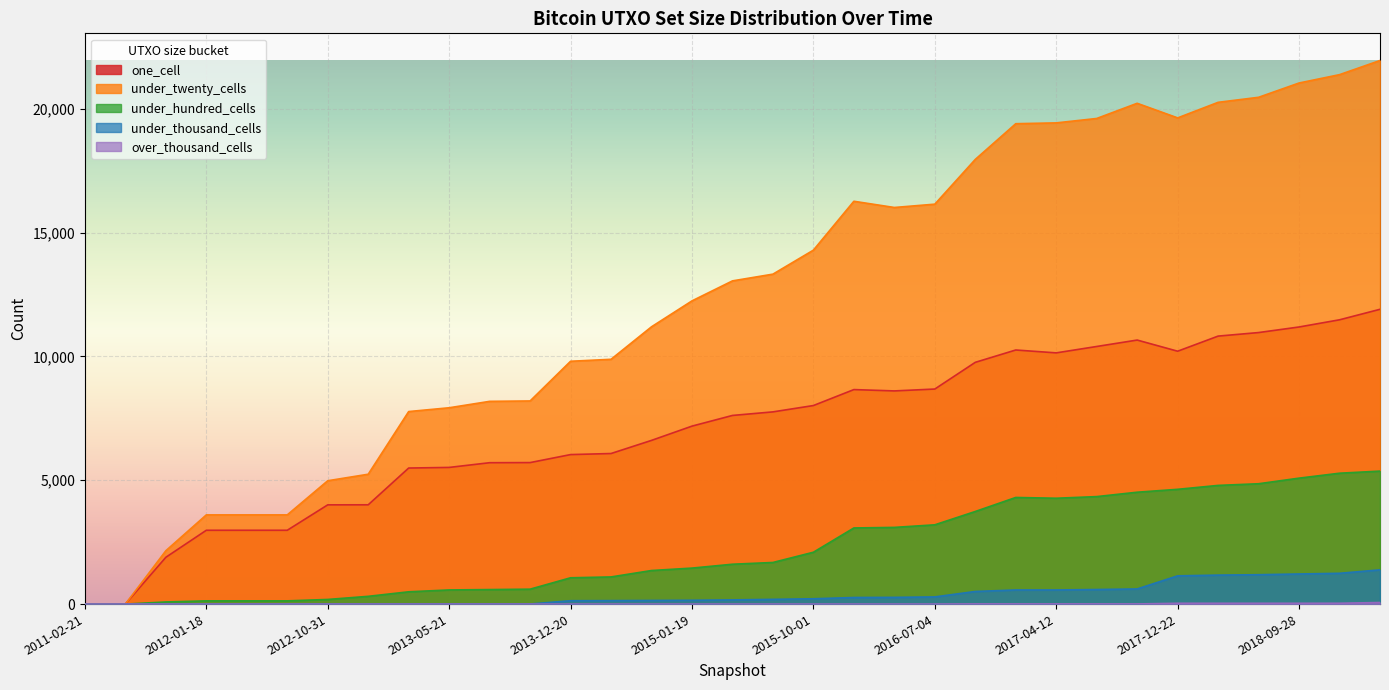

Which category has the highest value across all series?

2019-04-06